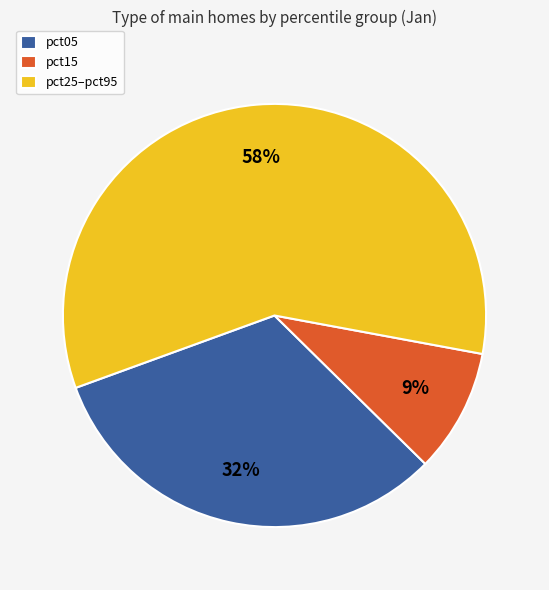

To the nearest percent, what is the average slice percentage?

33%